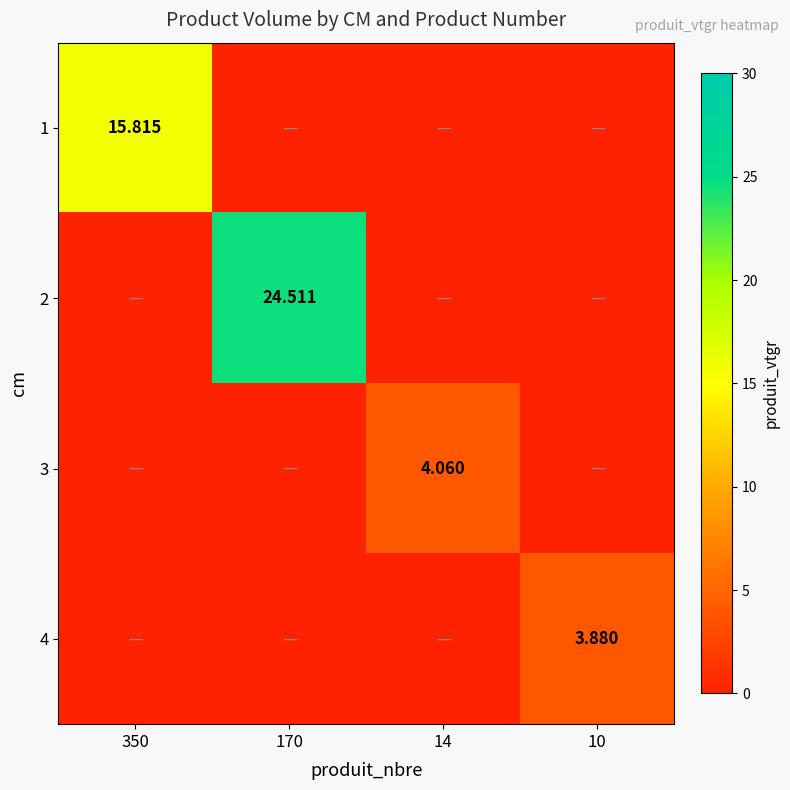

List the labels in order of 4 value, largest first.

10, 350, 170, 14